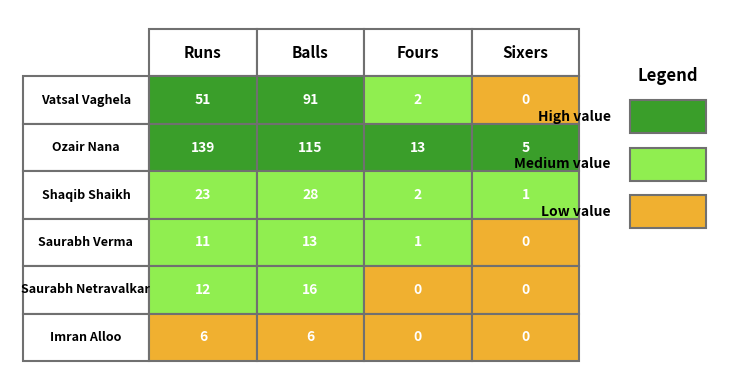

How many values in the Saurabh Netravalkar series exceed 12?

1